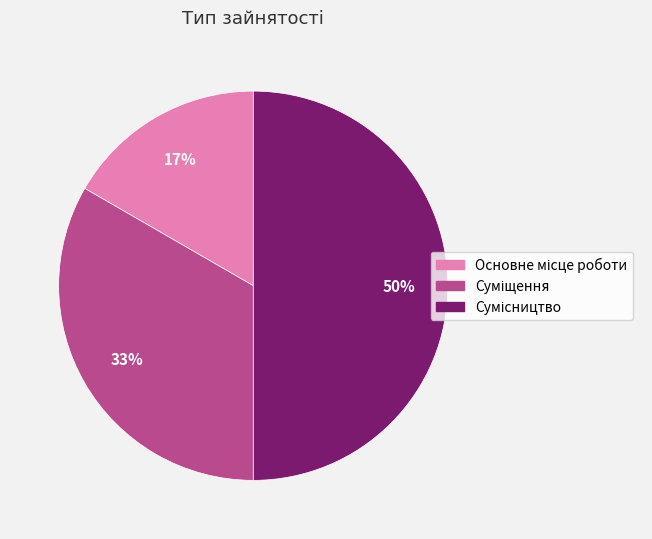

To the nearest percent, what is the difference between the largest and smallest slice percentages?

33%